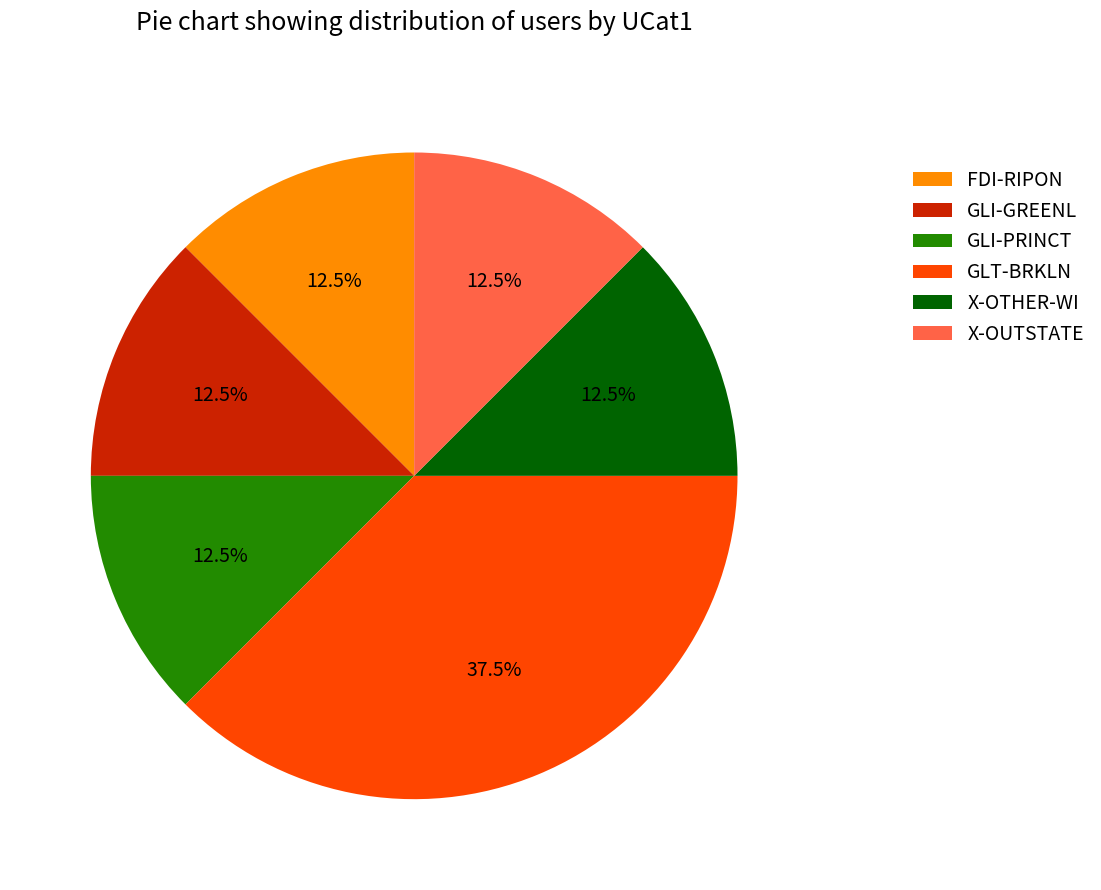

Approximately how many times larger is the value at GLI-PRINCT compared to FDI-RIPON?

1.0